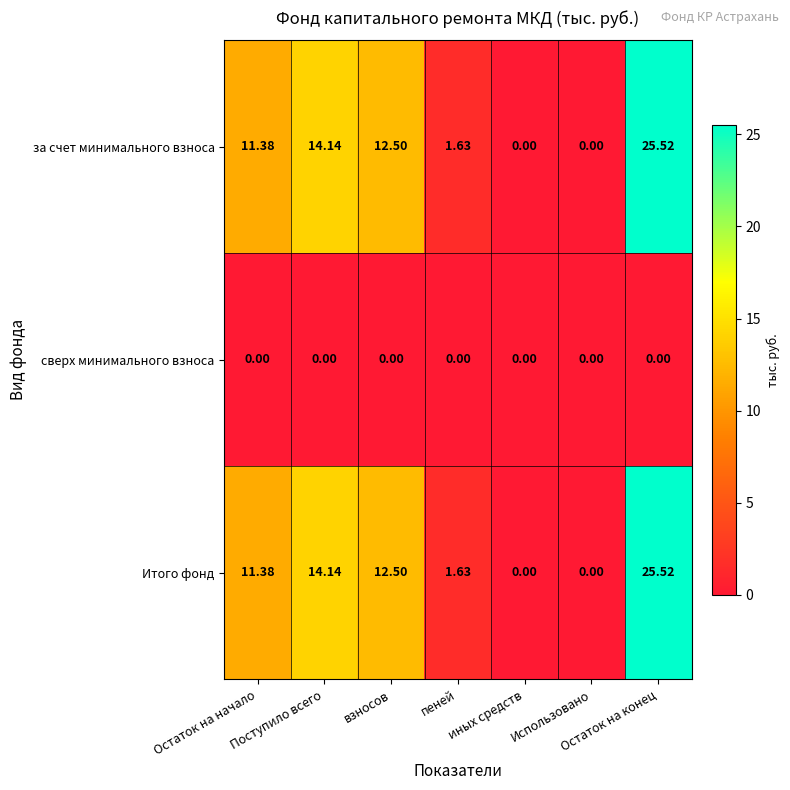

How many series are shown in this chart?

3